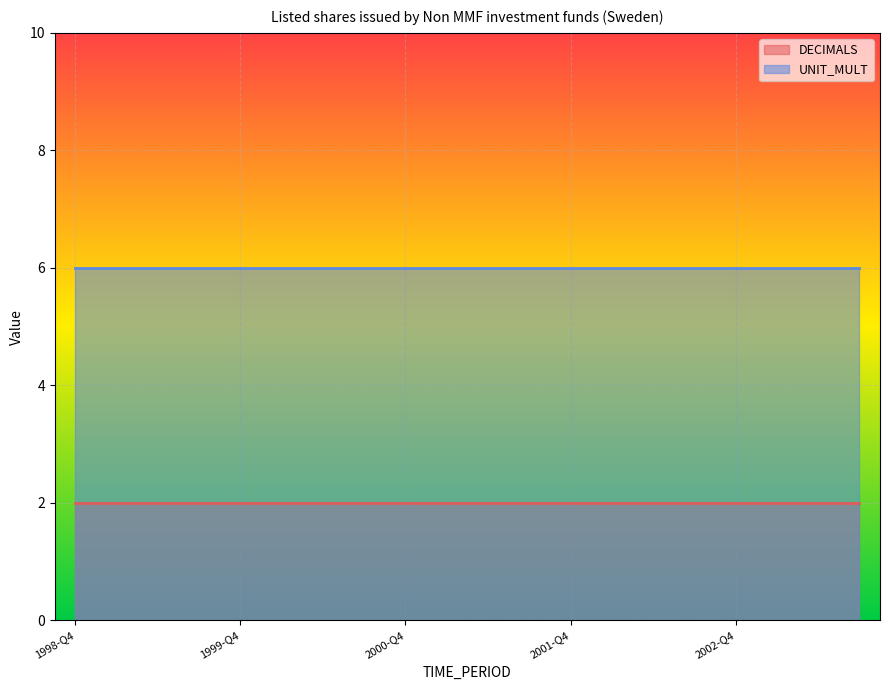

True or false: DECIMALS and UNIT_MULT cross at least once.

False